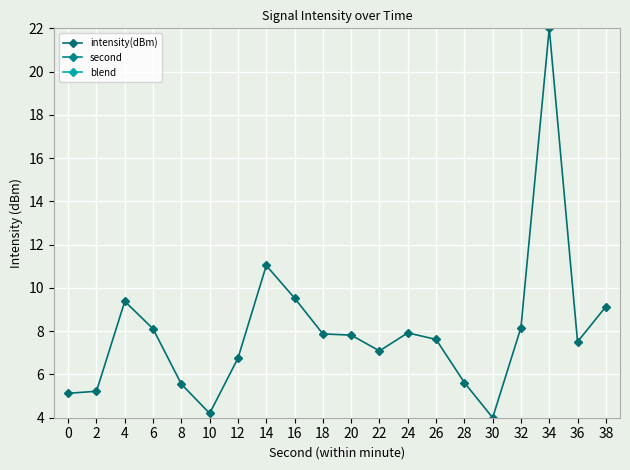

True or false: intensity(dBm) and blend intersect in this chart.

False